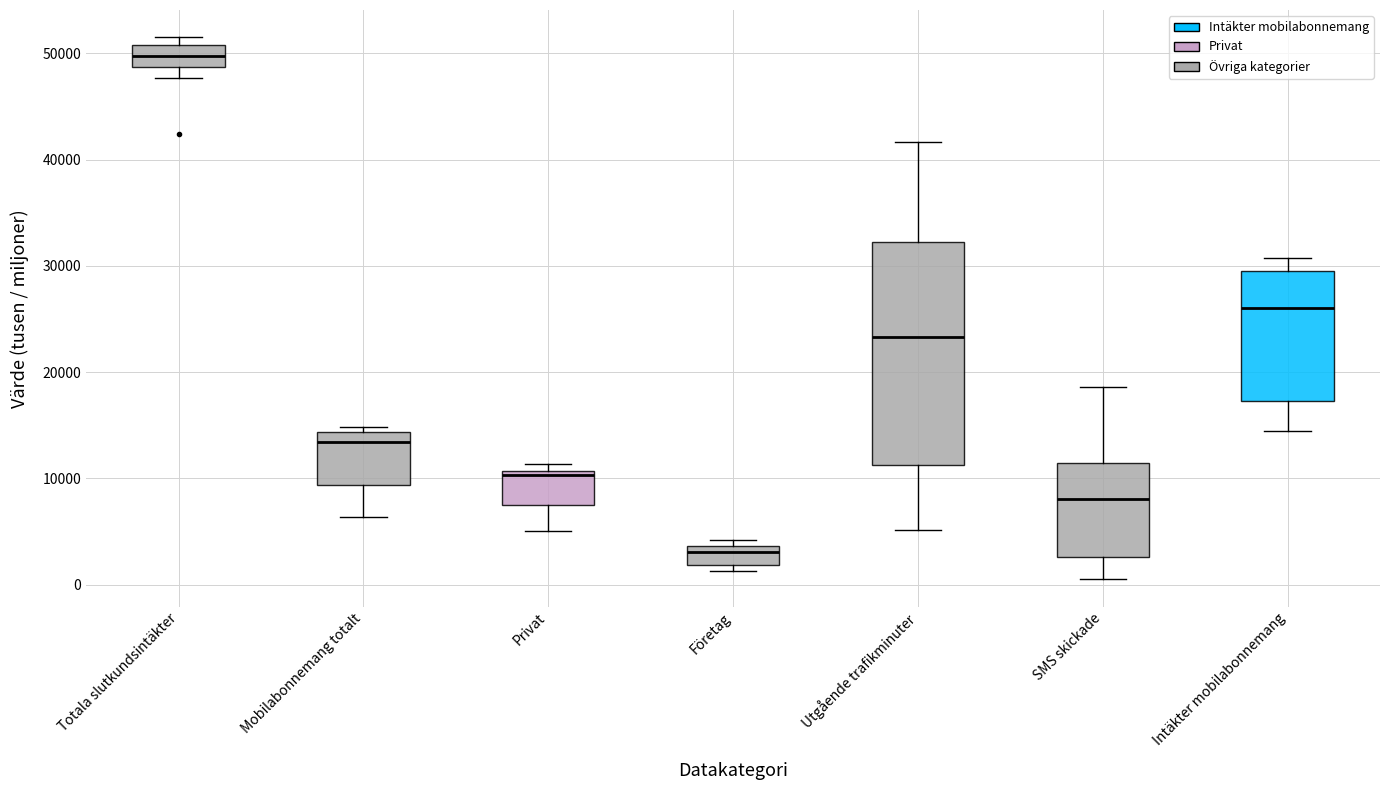

Reading left to right, read every box against the y-axis: the position of its median line, the range the box covers, and the ends of its whiskers. The values are not printed on the chart, so give them approximately, as read against the axis.

Totala slutkundsintäkter: median 50000, box 49000 to 51000, whiskers 48000 to 52000
Mobilabonnemang totalt: median 13000, box 9000 to 14000, whiskers 6000 to 15000
Privat: median 10000, box 8000 to 11000, whiskers 5000 to 11000 (just above the box's upper edge)
Företag: median 3000, box 2000 to 4000, whiskers 1000 to 4000 (just above the box's upper edge)
Utgående trafikminuter: median 23000, box 11000 to 32000, whiskers 5000 to 42000
SMS skickade: median 8000, box 3000 to 11000, whiskers 0 to 19000
Intäkter mobilabonnemang: median 26000, box 17000 to 29000, whiskers 14000 to 31000